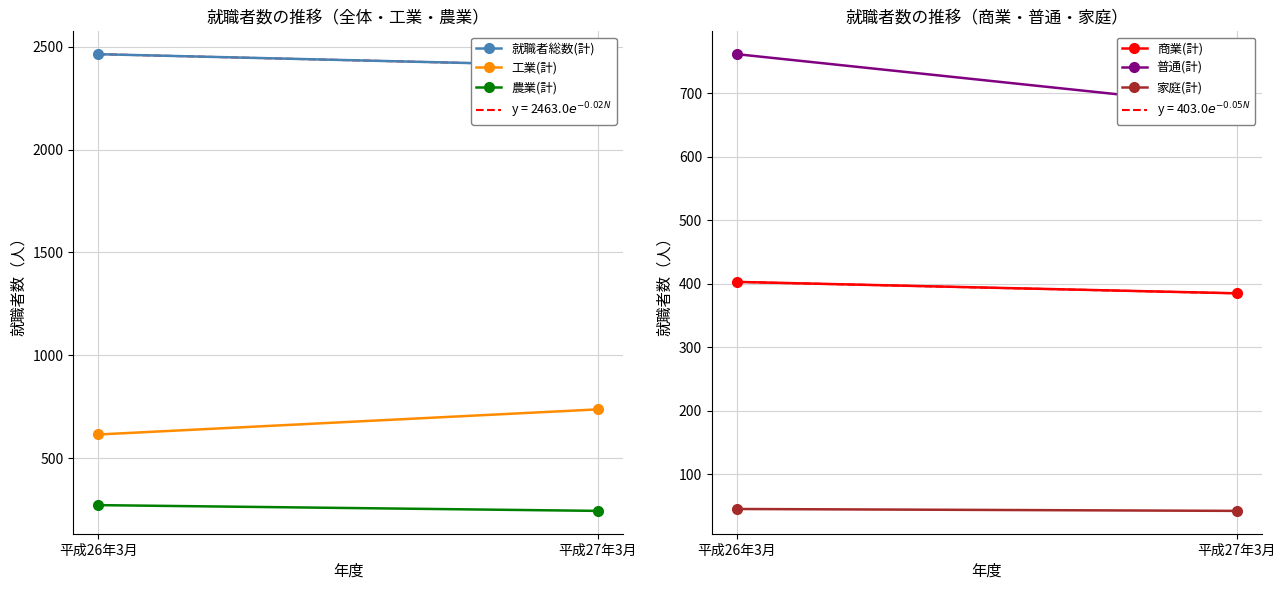

Where is 普通(計) nearest to the value 720?

平成27年3月